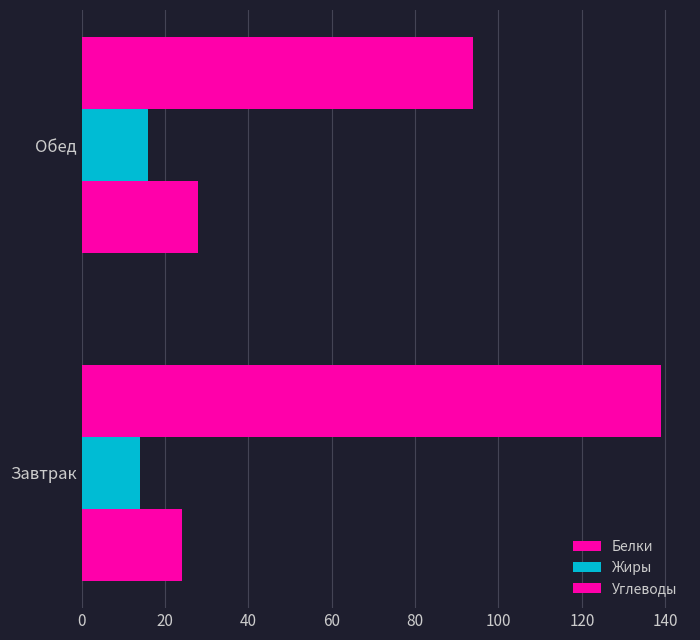

Reading left to right, list all the values displayed in this chart.

Белки: 24	28
Жиры: 14	16
Углеводы: 139	94